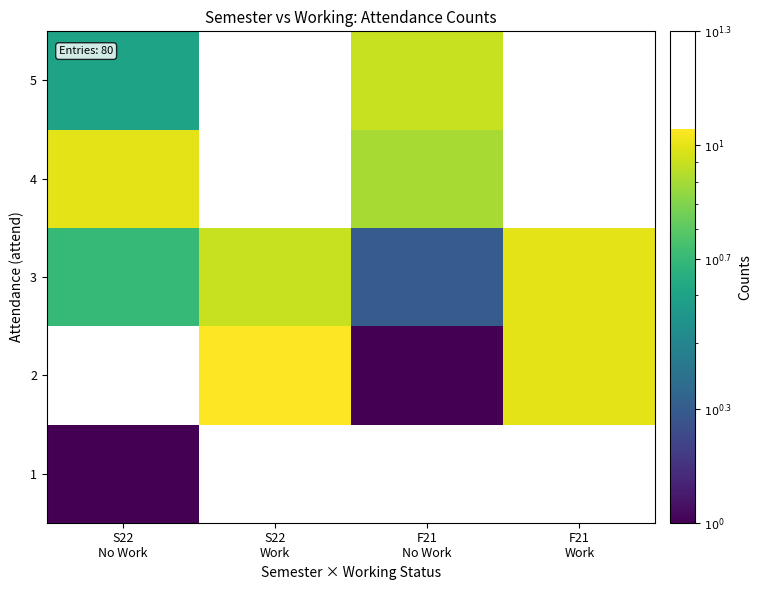

Which series has the largest total across all categories?

3